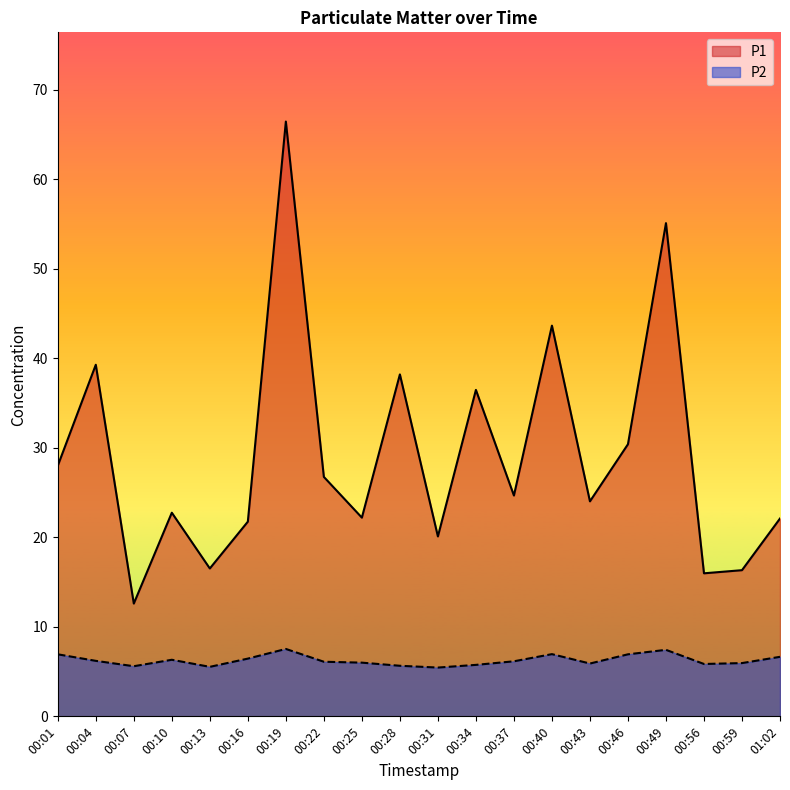

What is the lowest value of the P2 series?

5.5